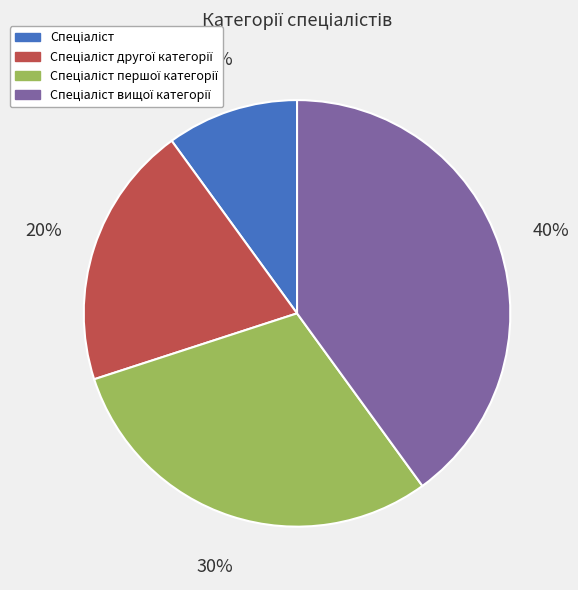

How many segments does this pie chart have?

4